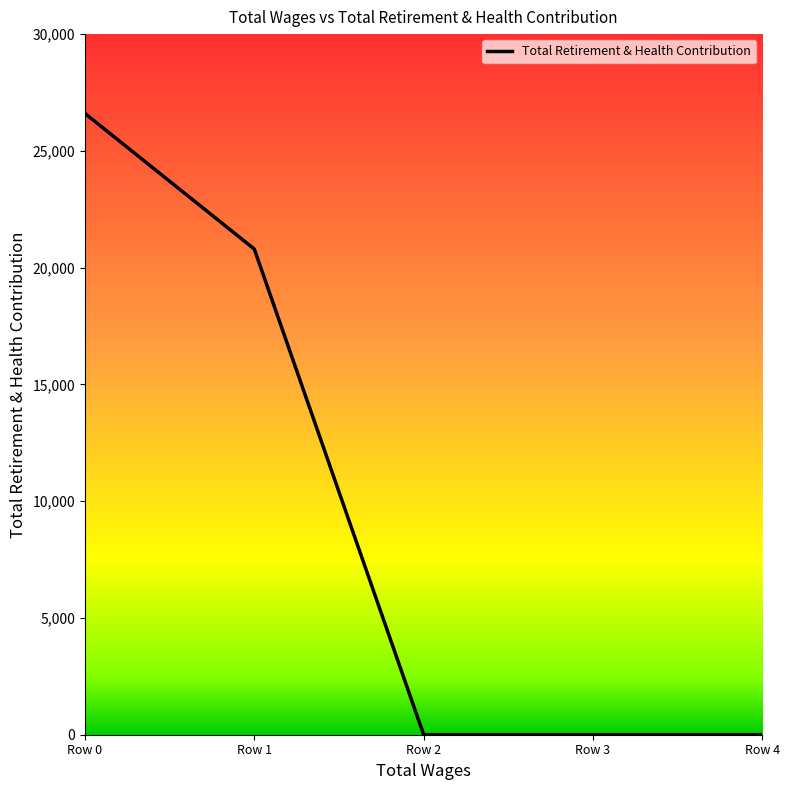

Which label corresponds to the largest value in the chart?

Row 0